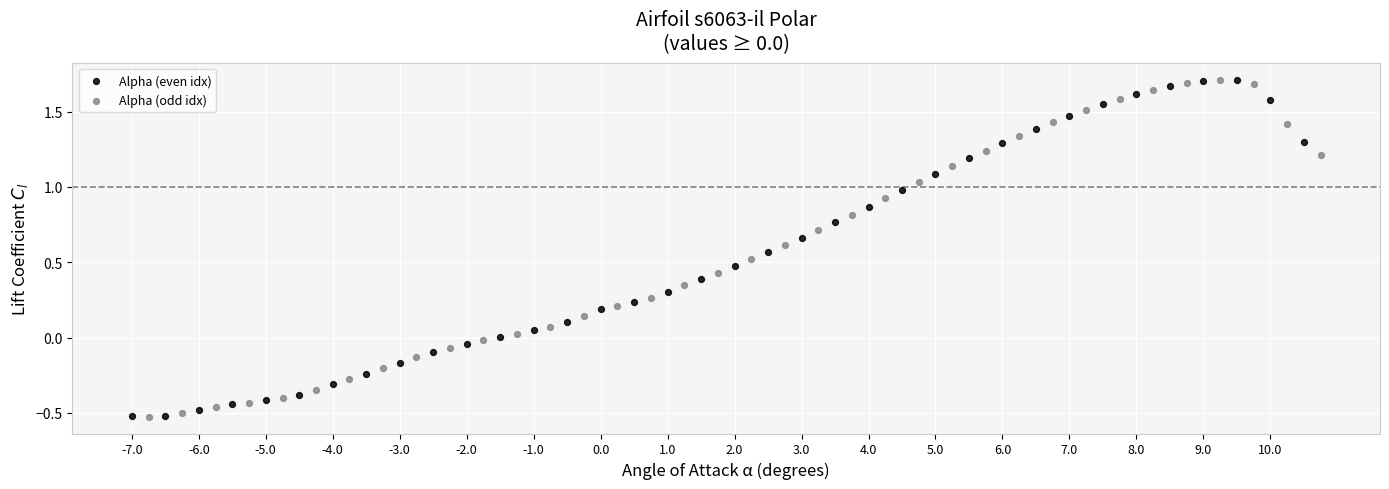

What are all the series names shown in the legend?

Alpha (even idx), Alpha (odd idx)